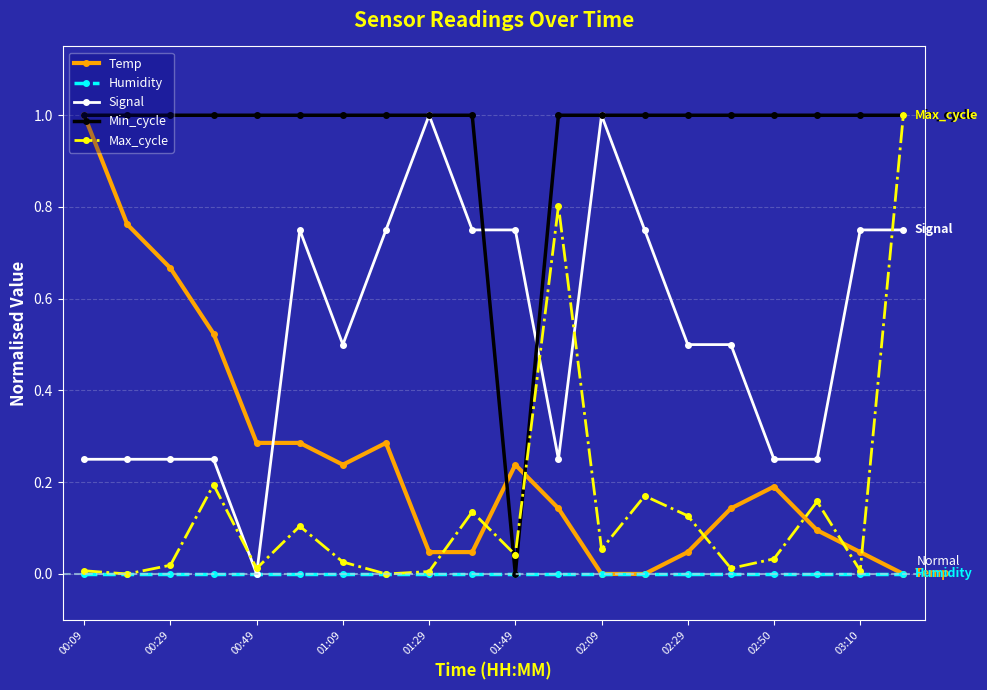

What is the maximum value for Max_cycle?

1.0